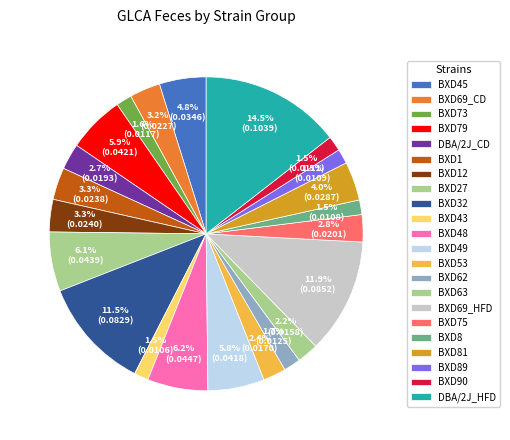

How many slices are in this pie chart?

22